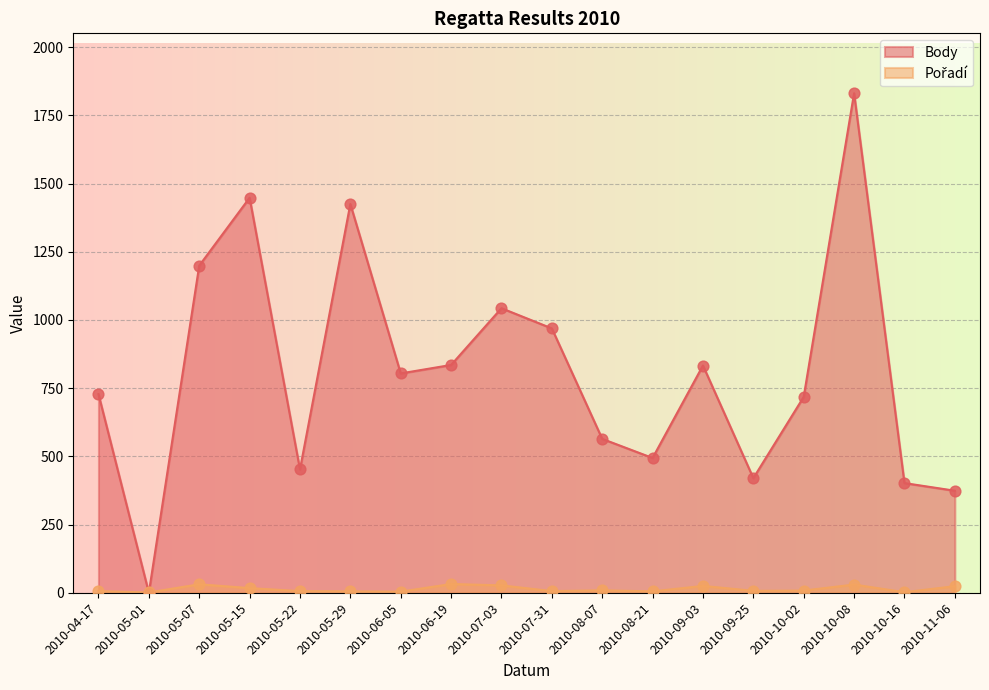

Which series has the widest spread of Y values?

Body